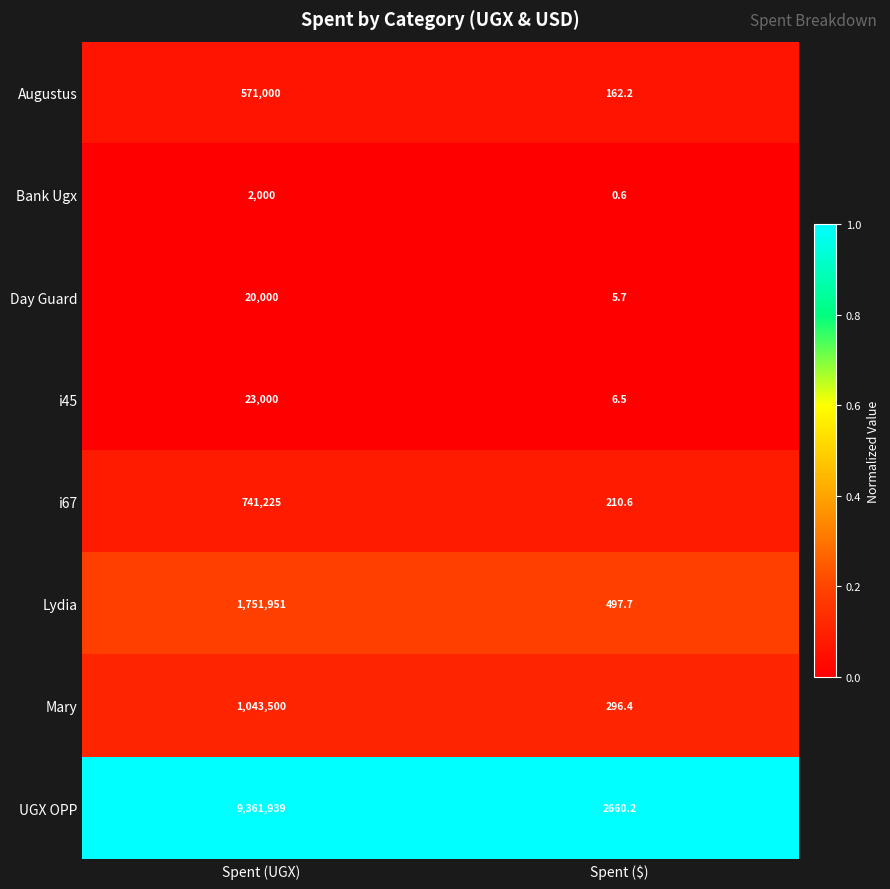

What is the spread (max minus min) of values at Spent (UGX)?

9359939.0